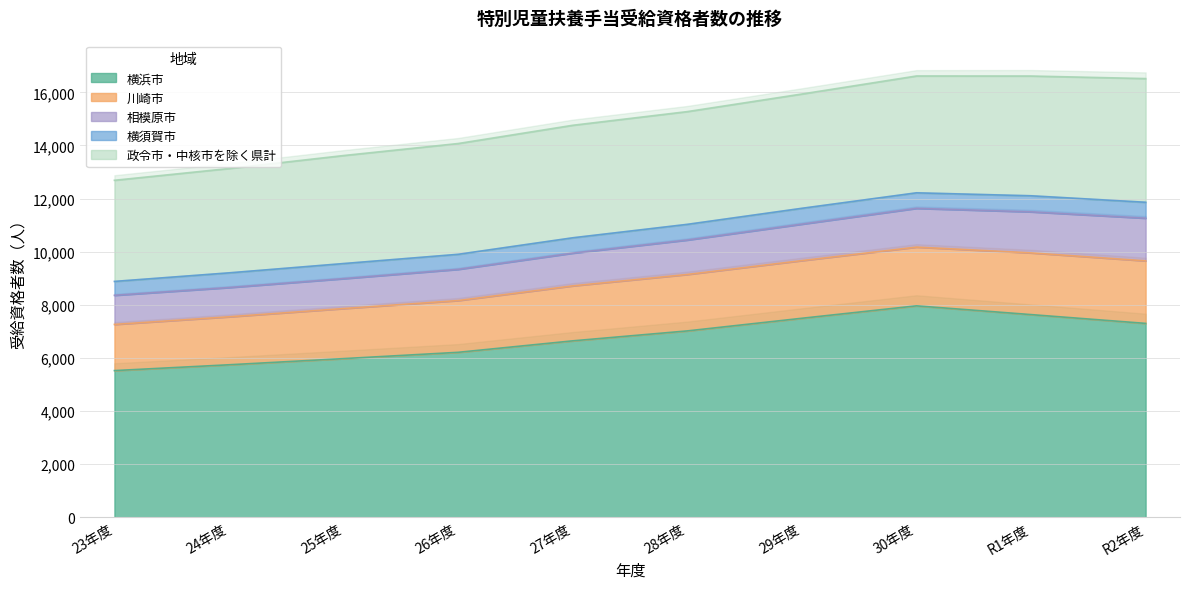

At 26年度, list the series in order from largest to smallest.

横浜市, 政令市・中核市を除く県計, 川崎市, 相模原市, 横須賀市